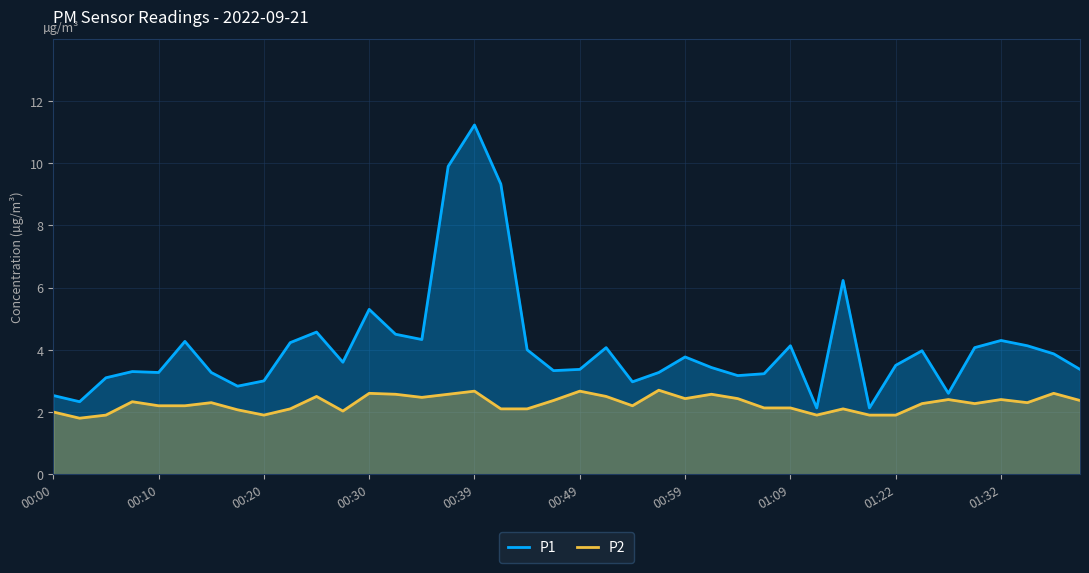

At which category is the sum across all series the highest?

00:39